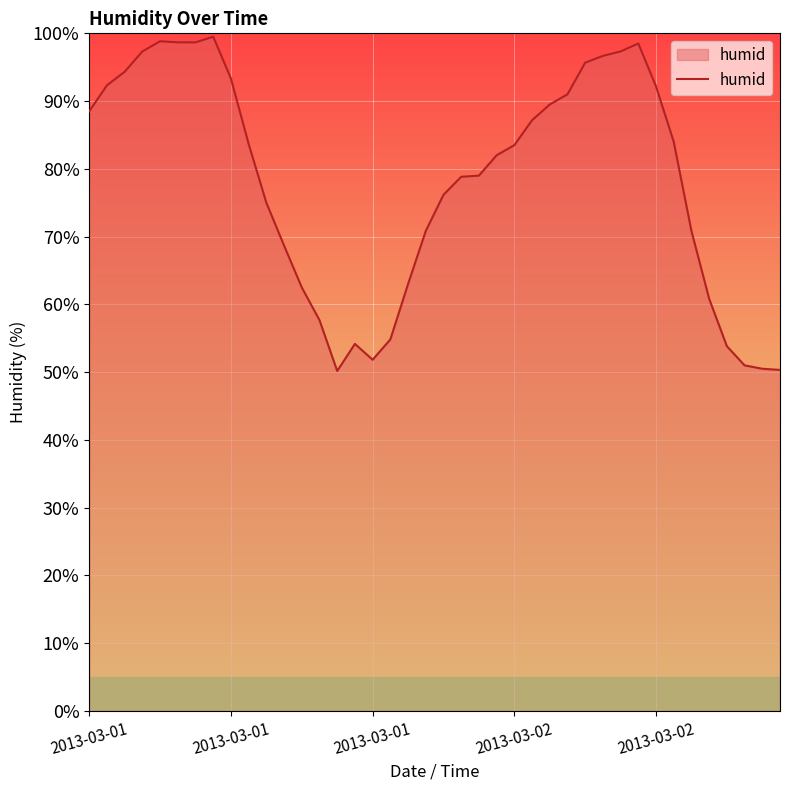

What is the difference between the maximum and minimum values?

49.3